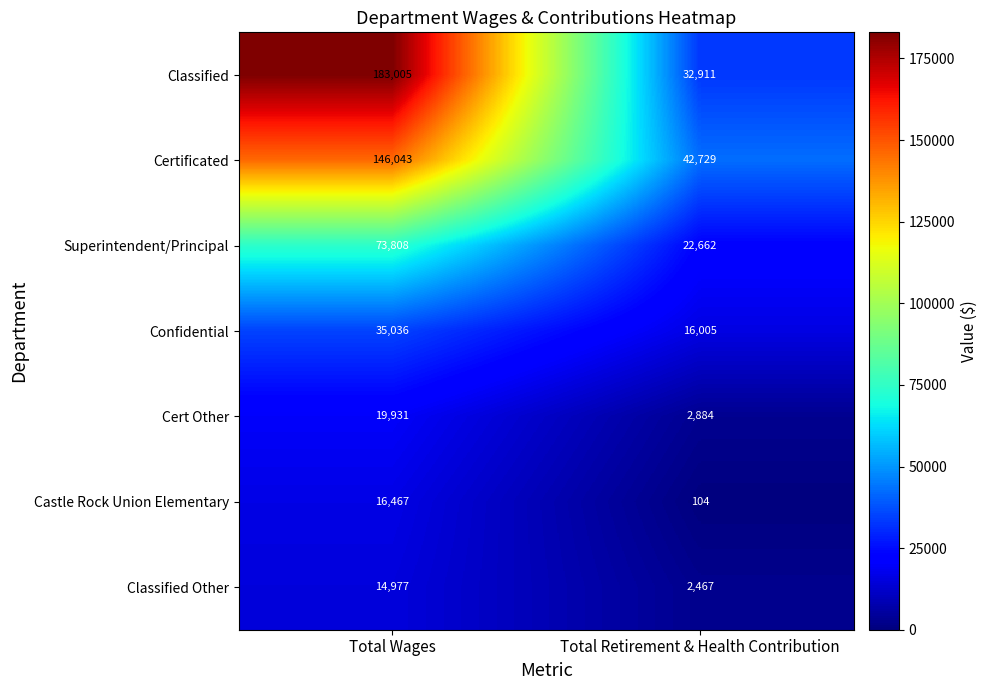

Where is Cert Other nearest to the value 11407?

Total Retirement & Health Contribution